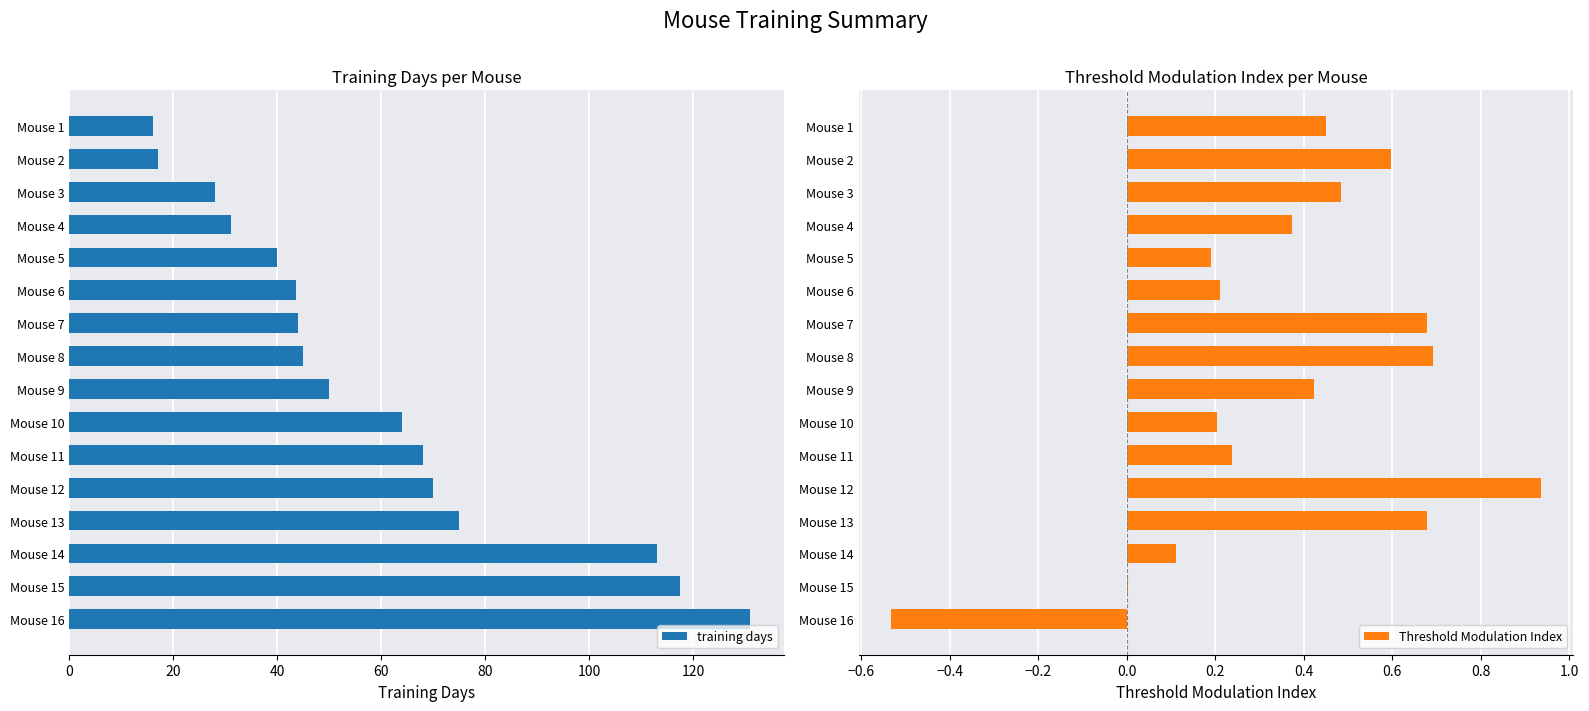

How many values in the Threshold Modulation Index series are below 0?

1